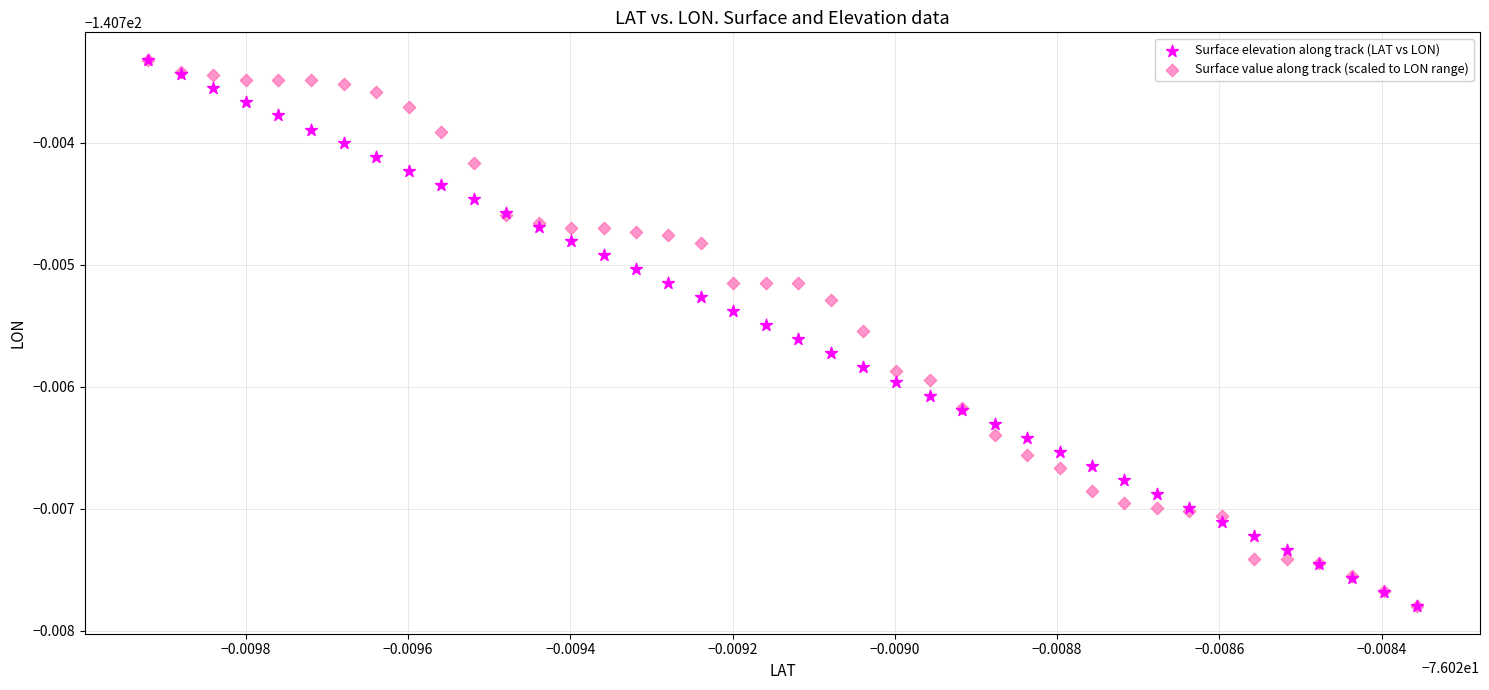

What are all the series names shown in the legend?

Surface elevation along track (LAT vs LON), Surface value along track (scaled to LON range)